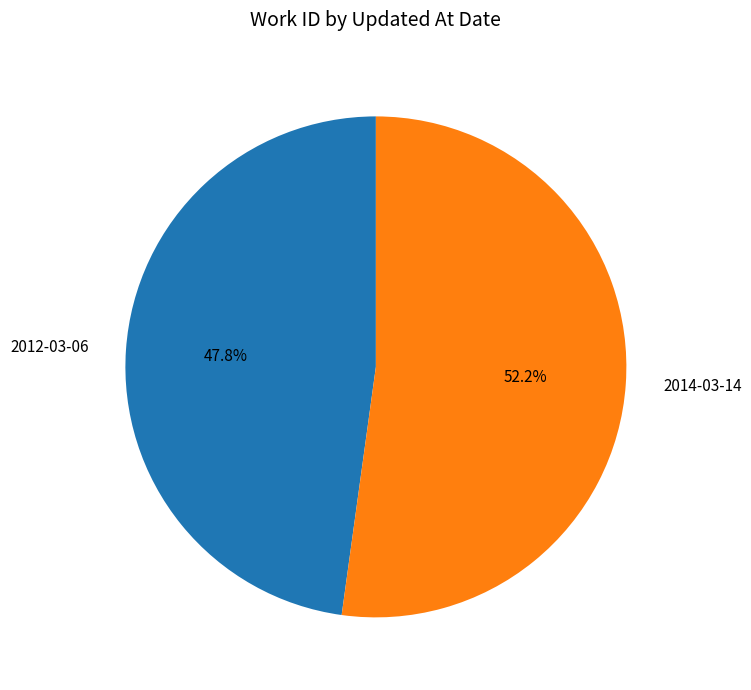

Count the number of slices in the pie.

2